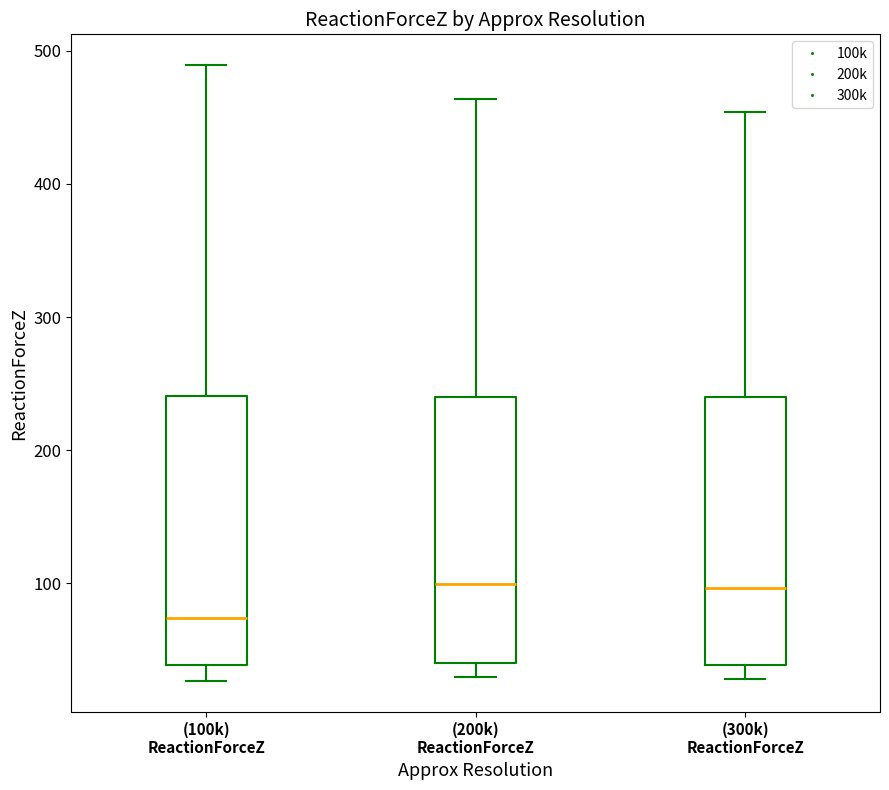

Reading left to right, transcribe this box plot: for each box, give where its median line is, the range the box spans, and where its two whiskers end, as read against the y-axis. The values are not printed on the chart, so give them approximately, as read against the axis.

(100k) ReactionForceZ: median 70, box 40 to 240, whiskers 30 to 490
(200k) ReactionForceZ: median 100, box 40 to 240, whiskers 30 to 460
(300k) ReactionForceZ: median 100, box 40 to 240, whiskers 30 to 450